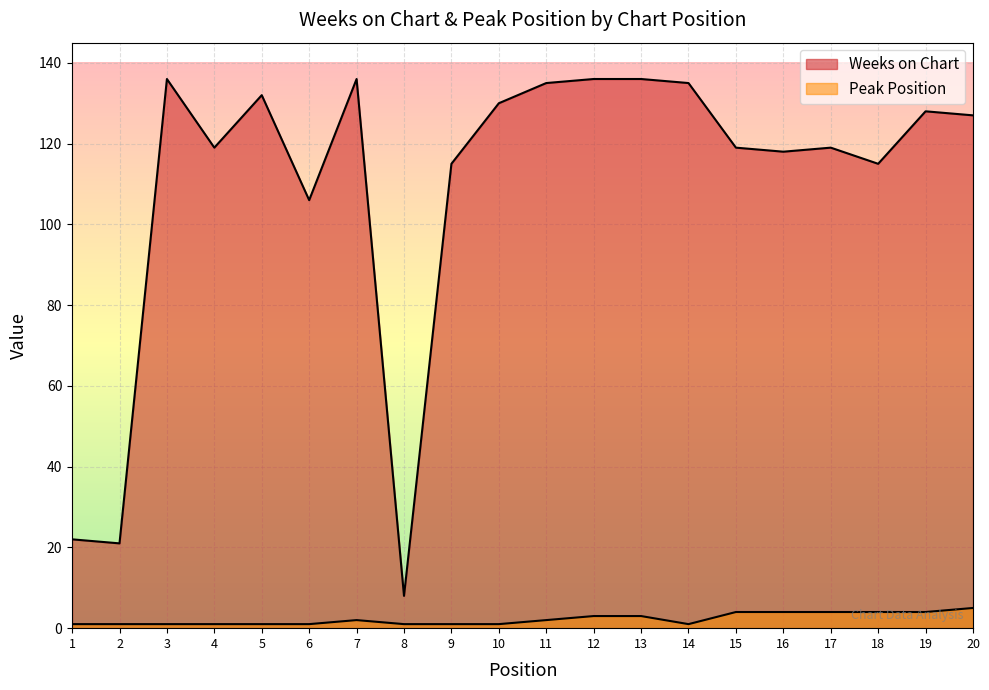

How many lines are shown in the chart?

2